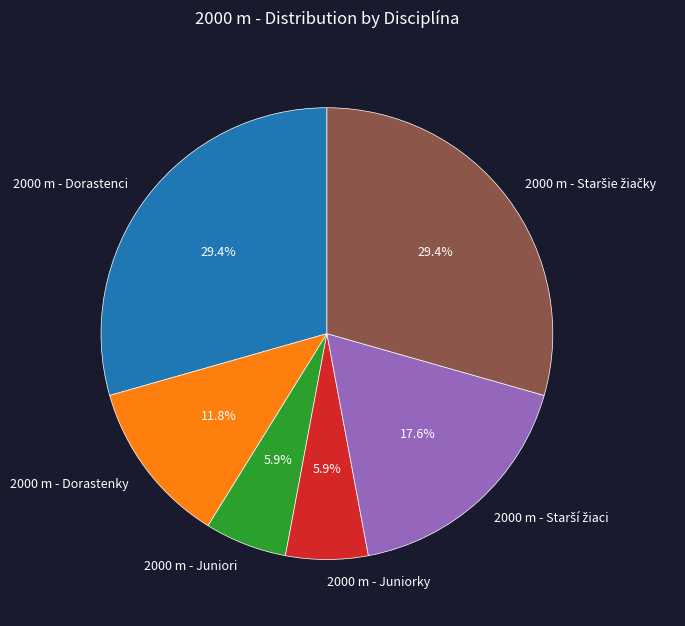

Is 2000 m - Juniori the majority of the pie?

No